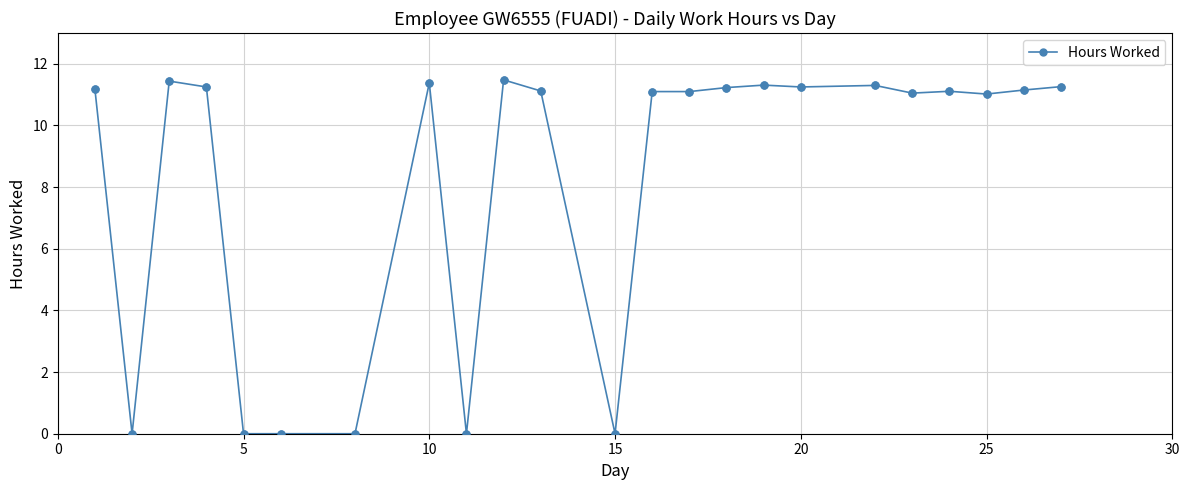

True or false: the data has more than 2 interior local peaks.

True